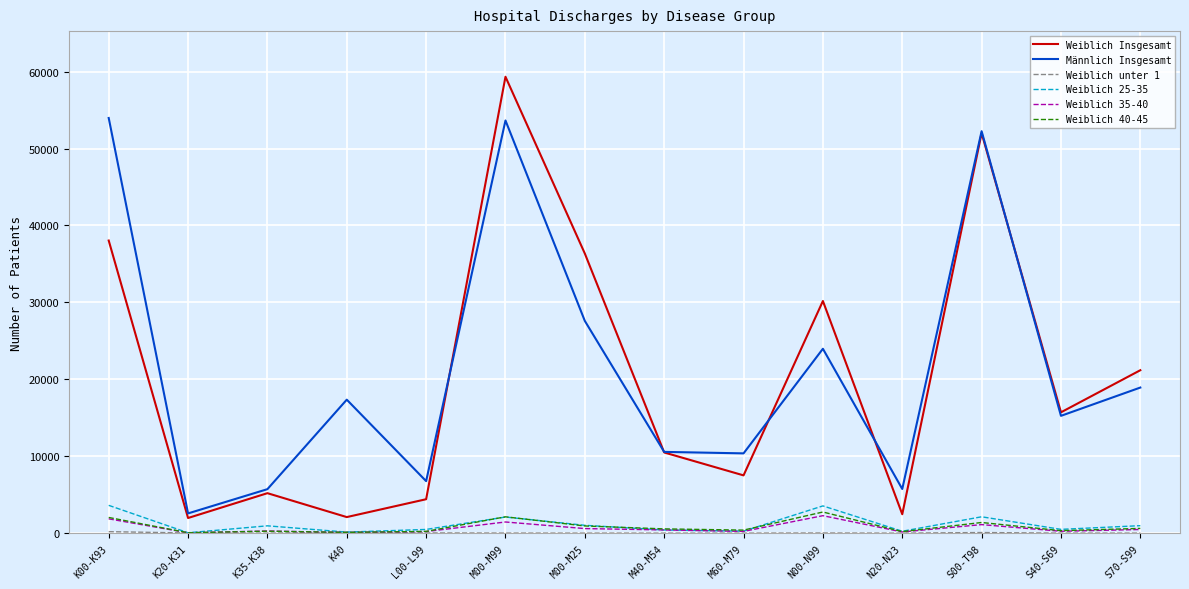

At which category is the sum across all series the highest?

M00-M99